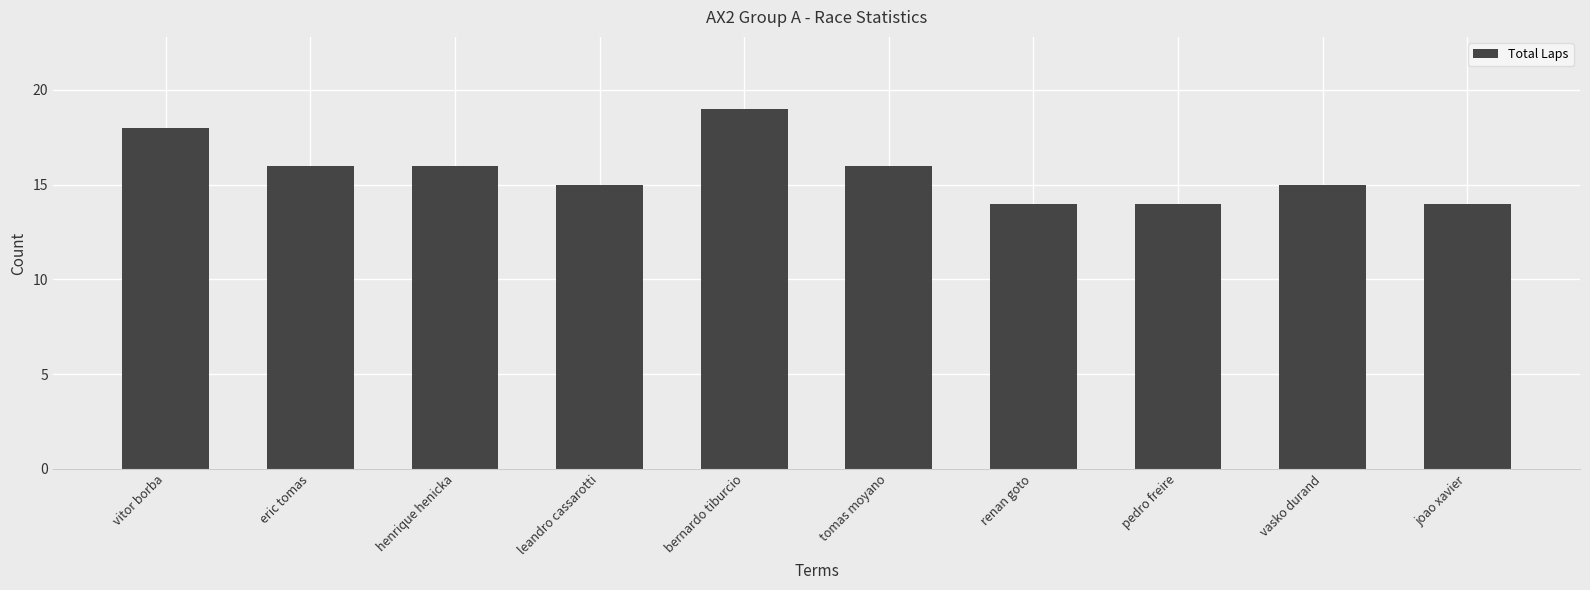

What is the maximum value shown in the chart?

19